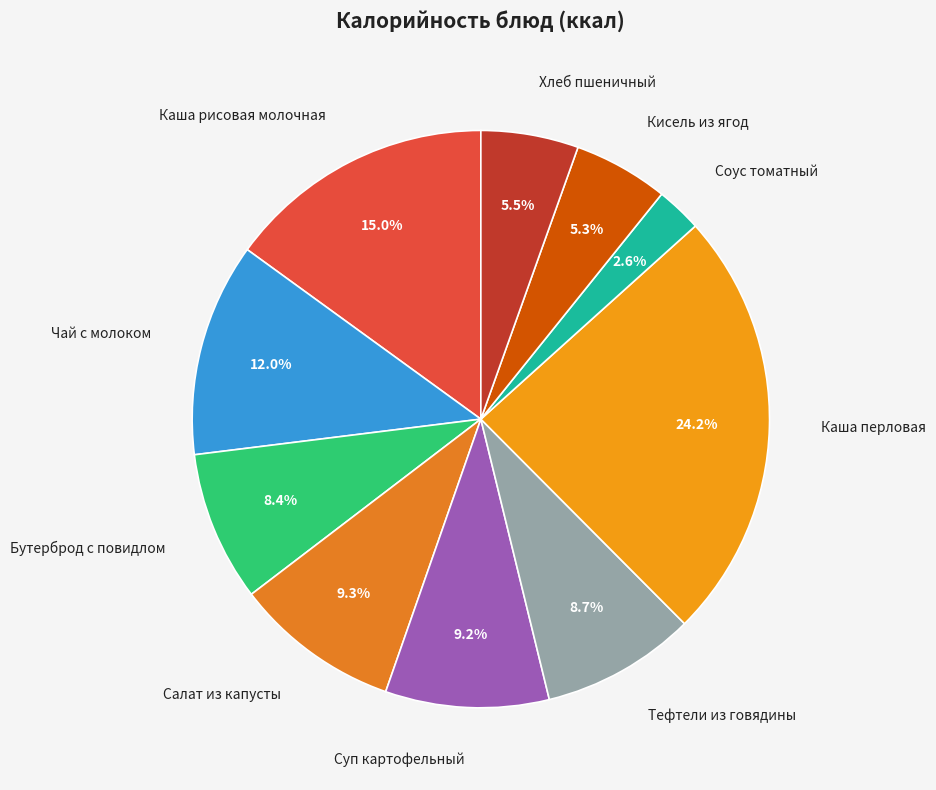

How many segments does this pie chart have?

10